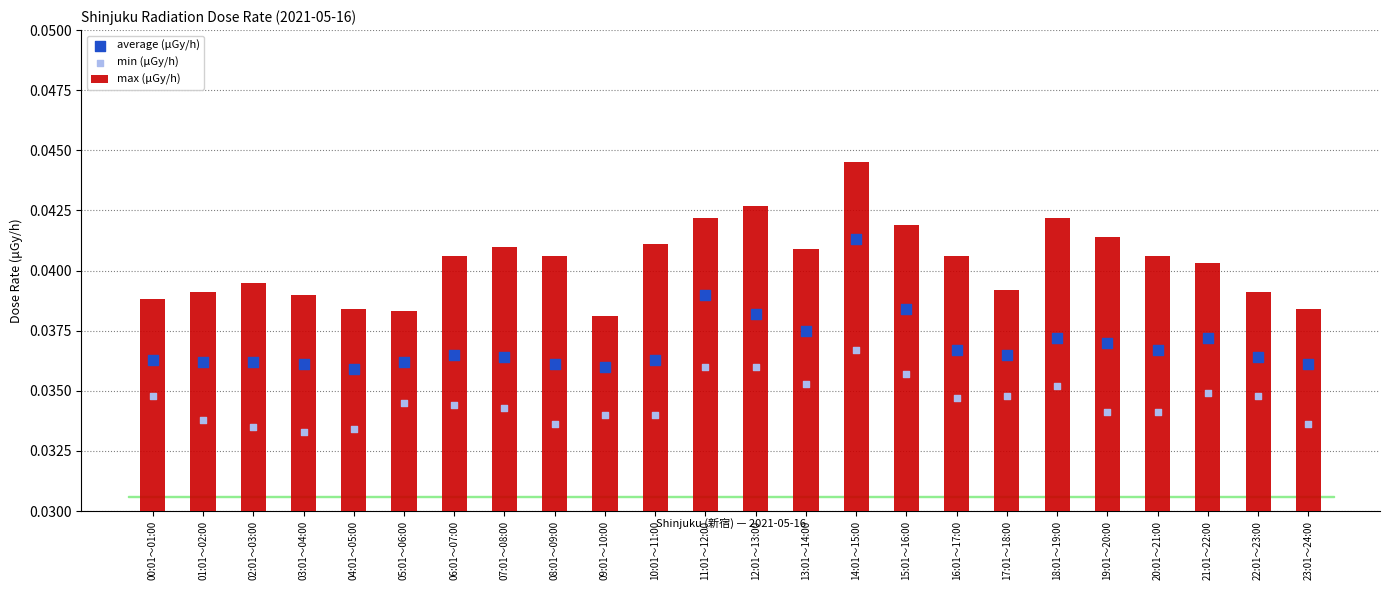

What is the total value across all series at 16:01～17:00?

0.1